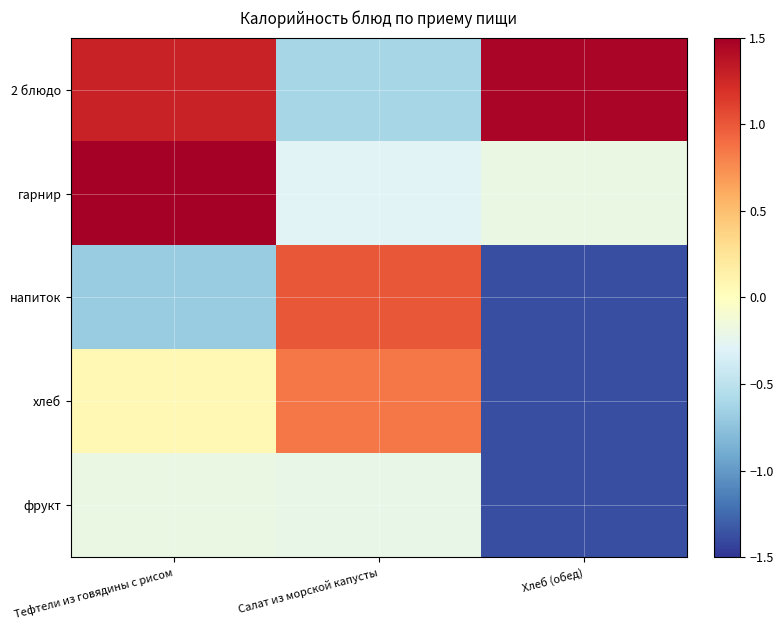

Reading left to right, transcribe all the data shown in this chart.

2 блюдо: Тефтели из говядины с рисом=1.3	Салат из морской капусты=-0.6	Хлеб (обед)=1.5
гарнир: Тефтели из говядины с рисом=1.7	Салат из морской капусты=-0.3	Хлеб (обед)=-0.2
напиток: Тефтели из говядины с рисом=-0.7	Салат из морской капусты=1.0	Хлеб (обед)=-1.4
хлеб: Тефтели из говядины с рисом=0.1	Салат из морской капусты=0.8	Хлеб (обед)=-1.4
фрукт: Тефтели из говядины с рисом=-0.2	Салат из морской капусты=-0.2	Хлеб (обед)=-1.4